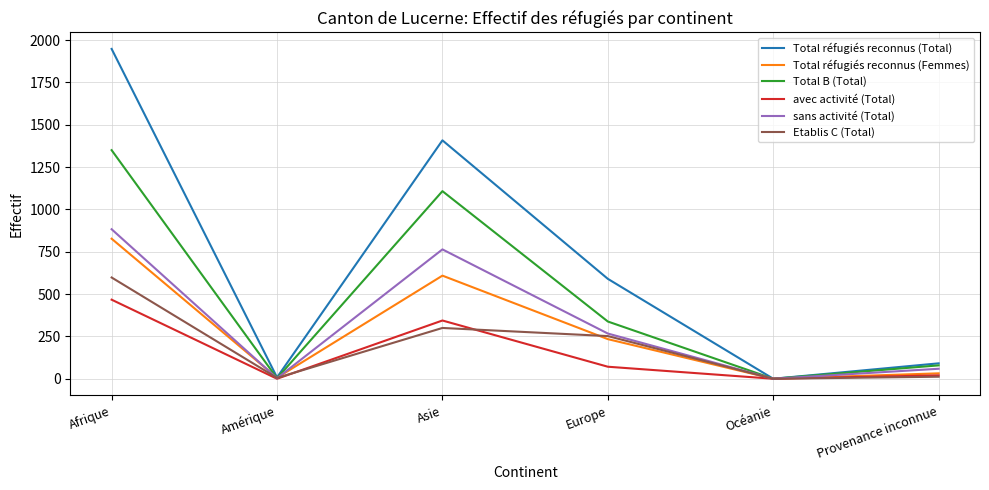

Is it true that Etablis C (Total) equals 252 at Europe?

True